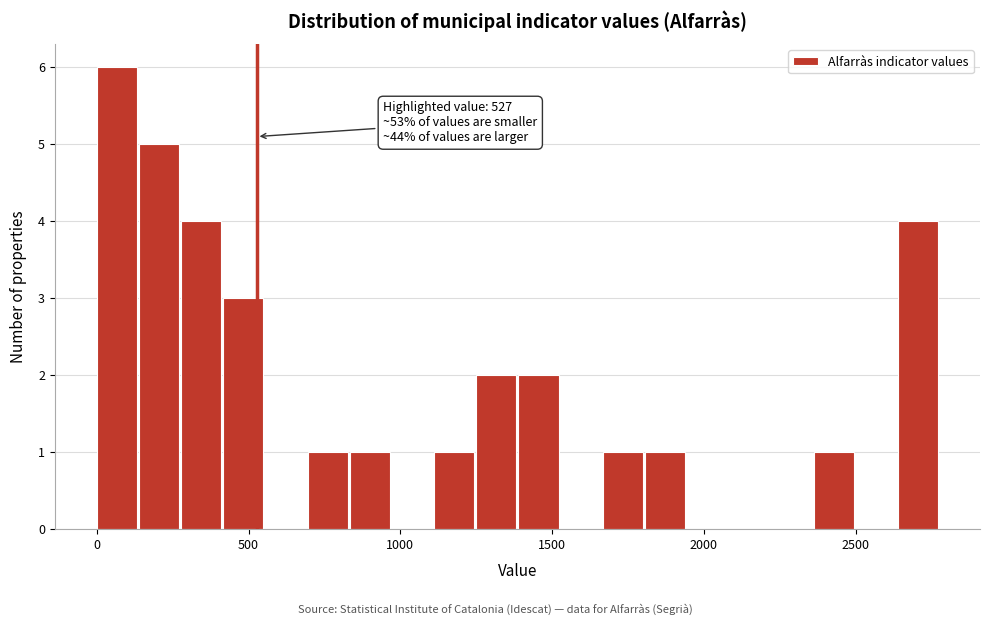

Around what value on the x-axis is the tallest bar? Give the approximate position of its centre, as read against the axis.

50